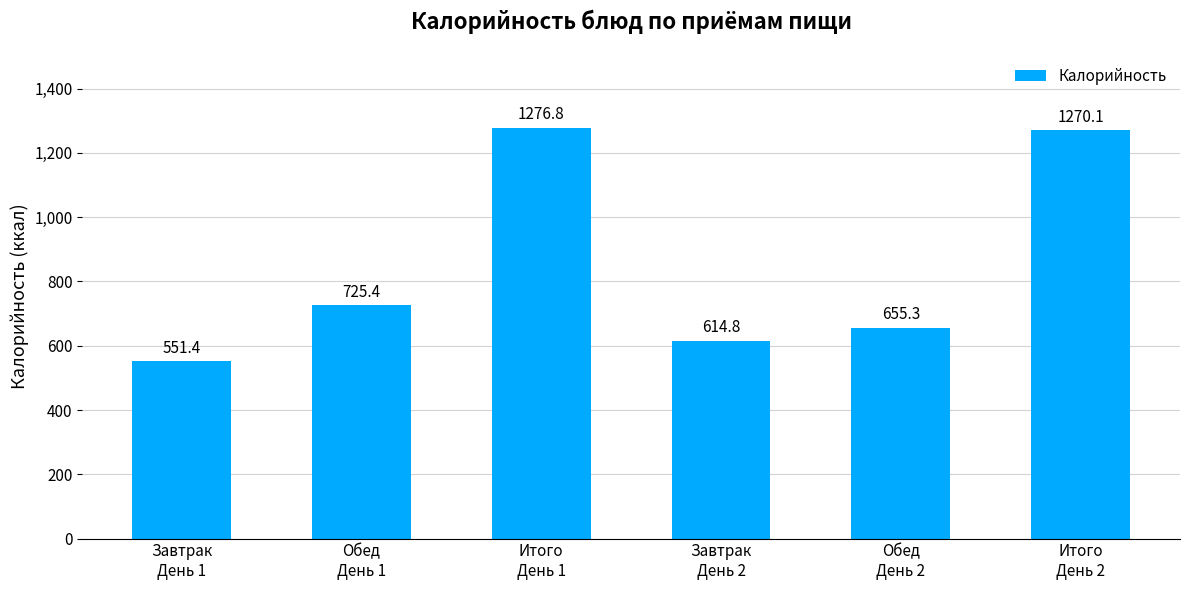

Does the chart contain any negative values?

No